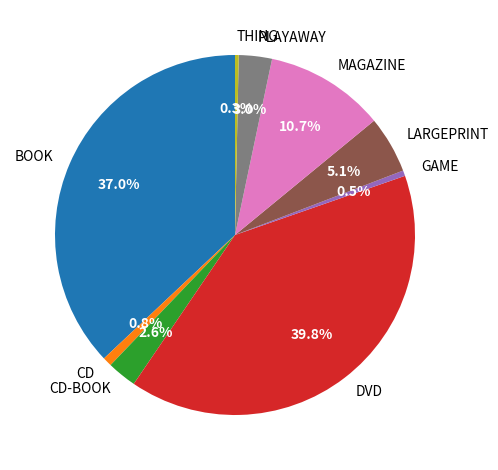

Count the number of slices in the pie.

9